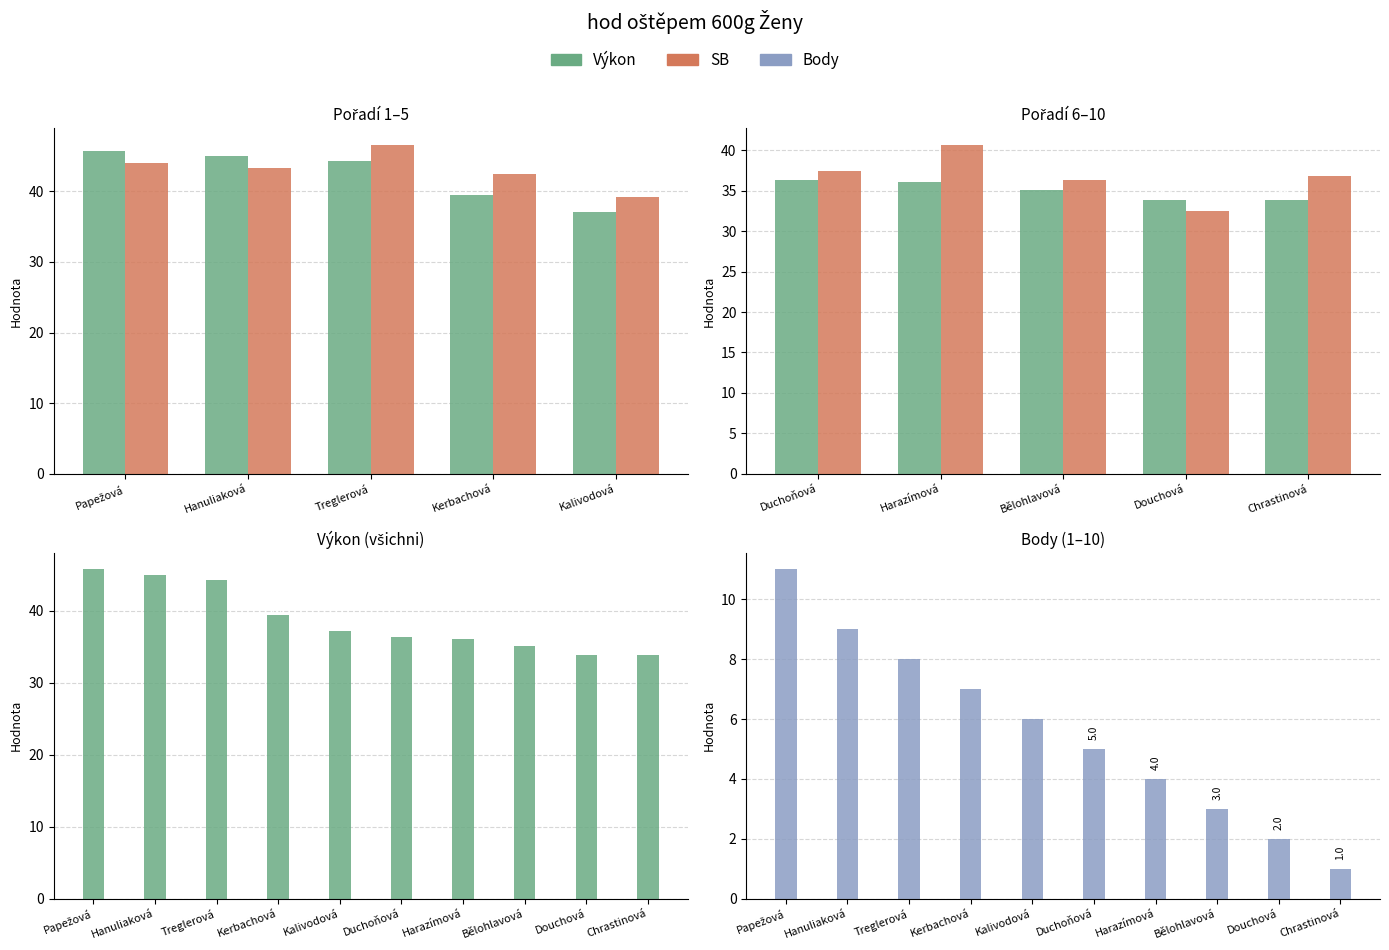

What is the maximum value for Výkon?

45.7